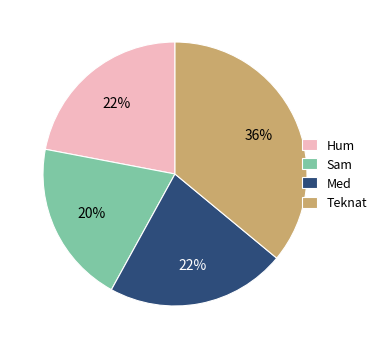

To the nearest percent, what is the difference between the largest and smallest slice percentages?

16%